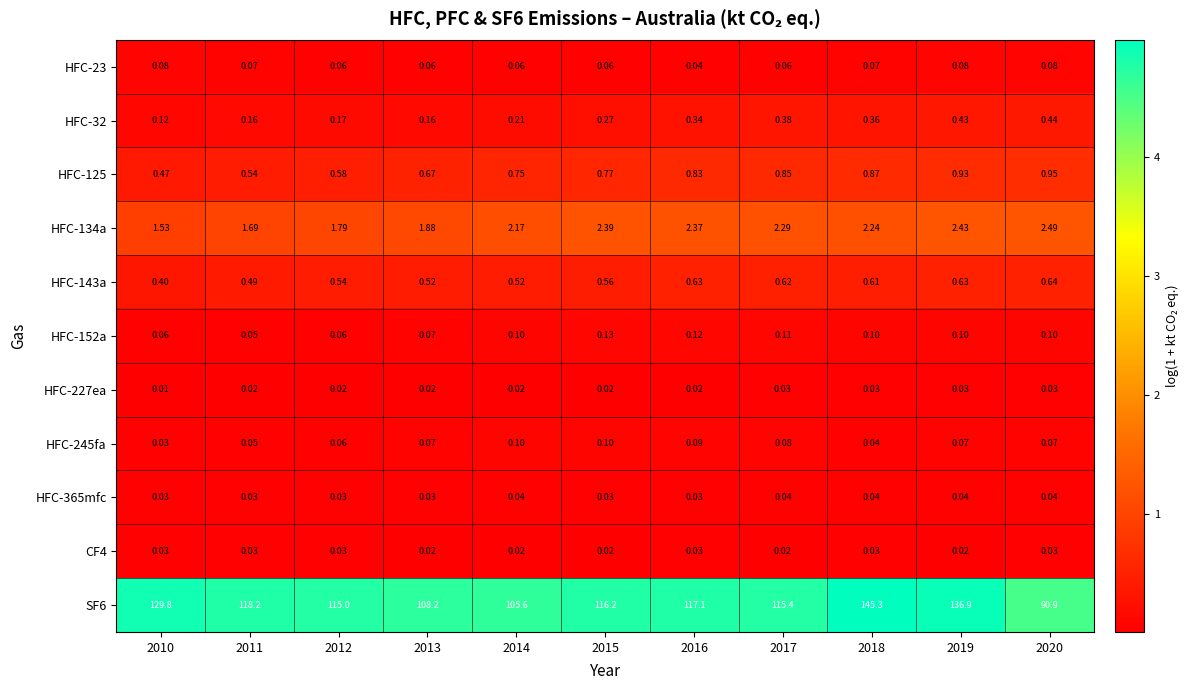

What is the total value across all series at 2012?

118.3